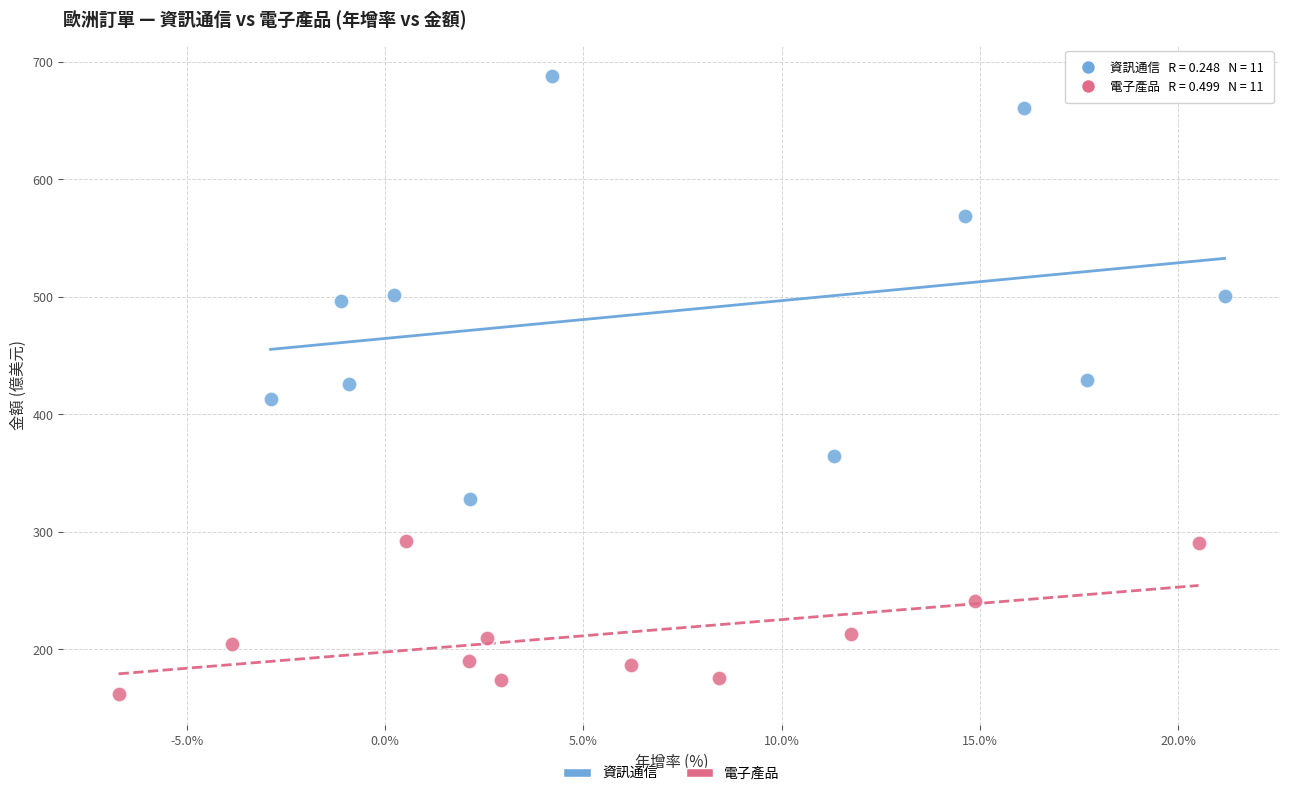

What are all the series names shown in the legend?

資訊通信, 電子產品